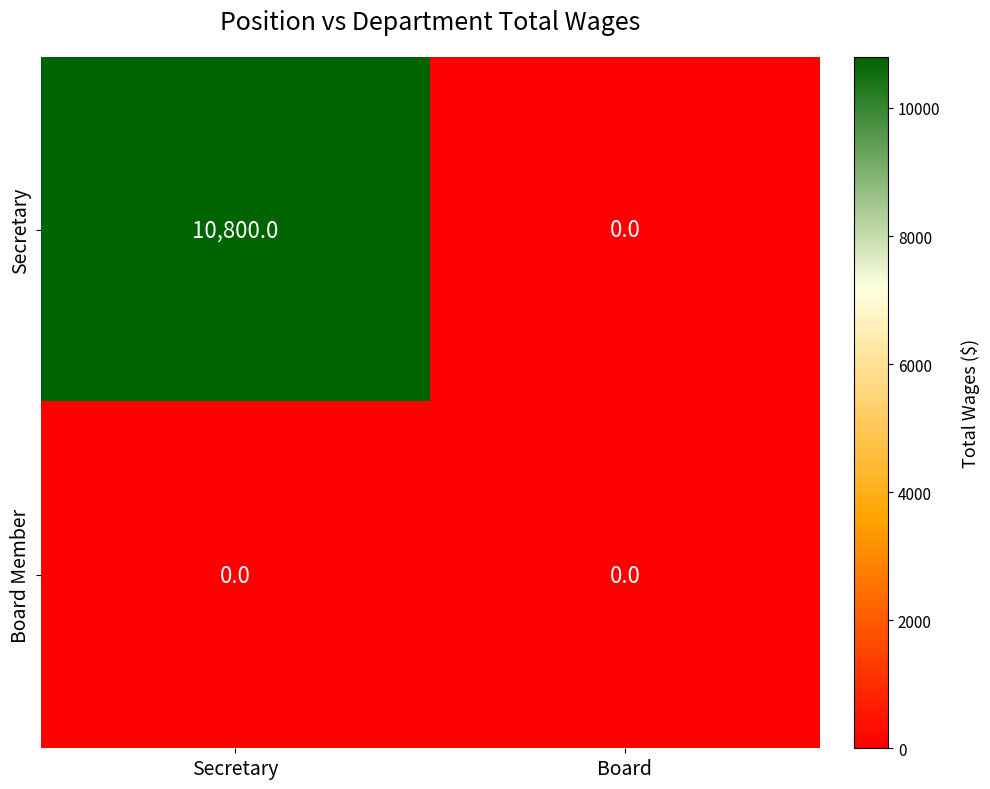

What is the sum of all Secretary values?

10800